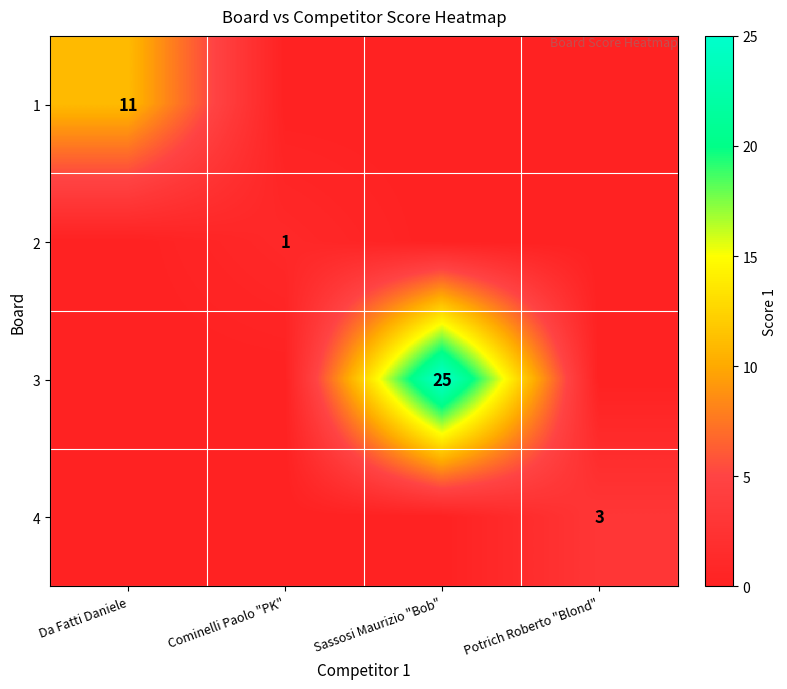

The 4 series shows 3 at Potrich Roberto "Blond". True or false?

True